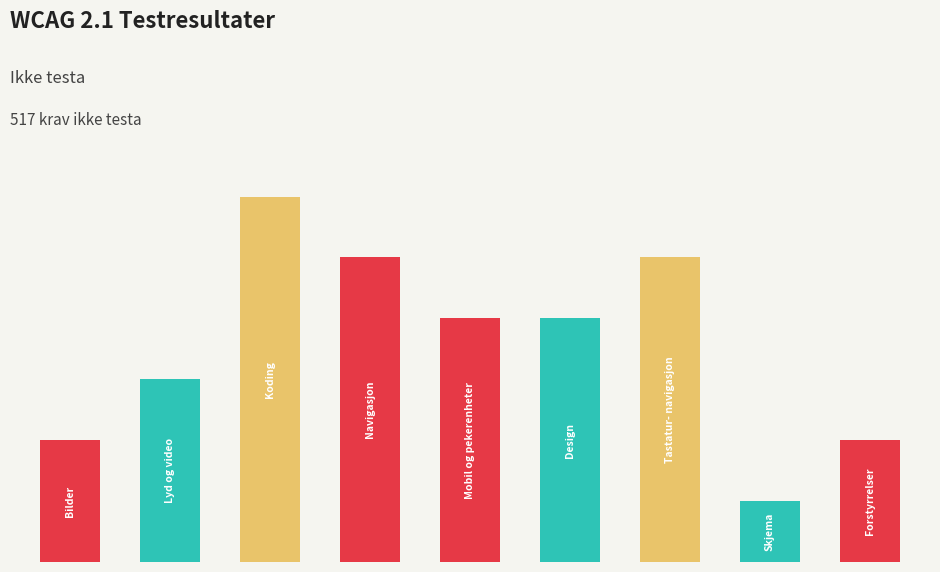

Rank the categories by value from highest to lowest.

2, 3, 6, 4, 5, 1, 0, 8, 7